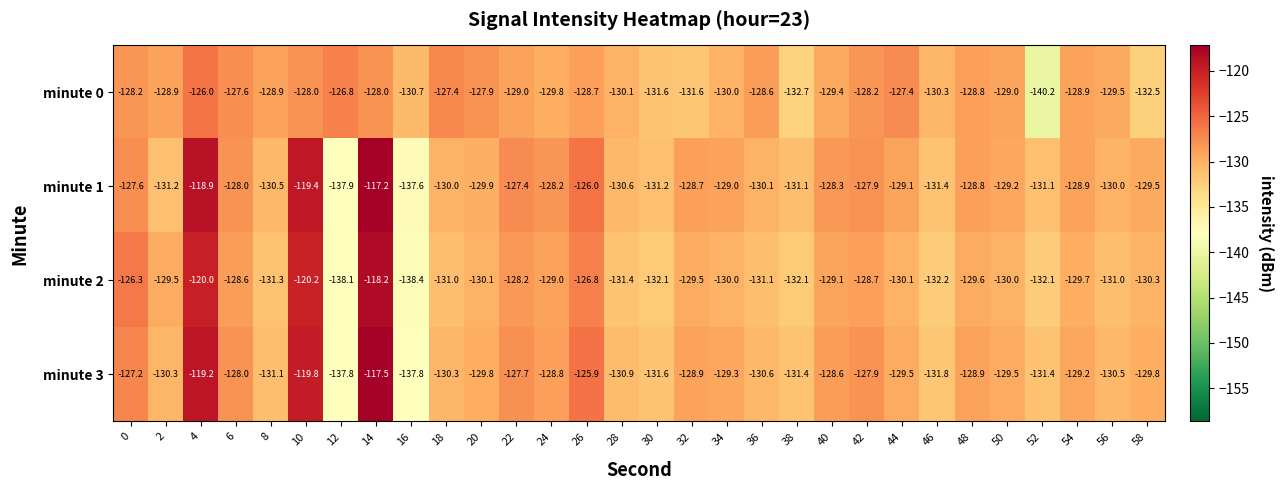

Which series has the widest spread of values?

minute 1